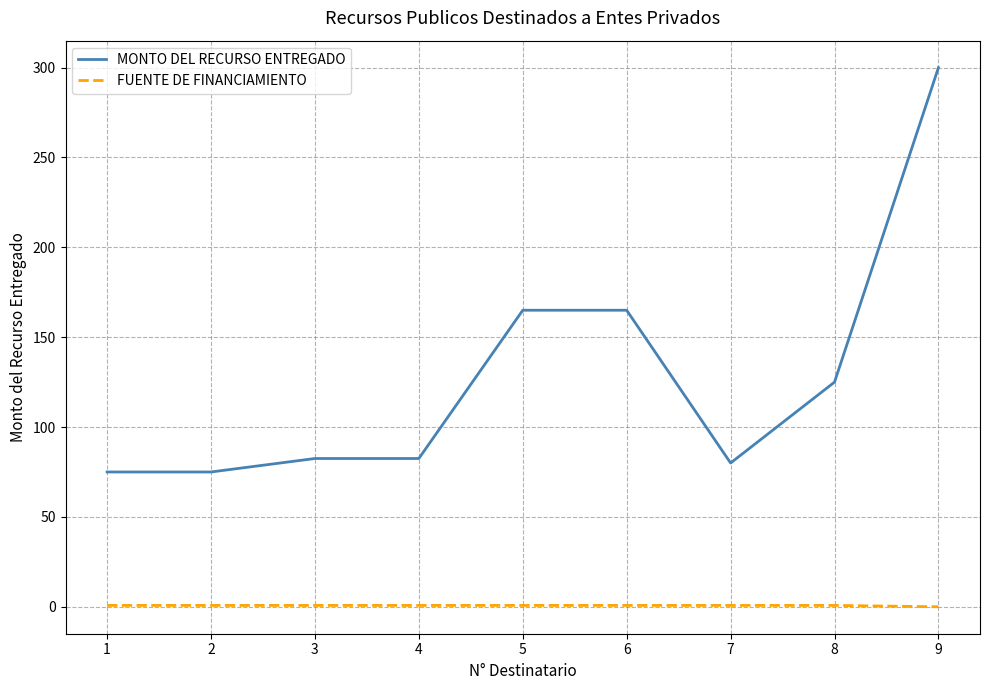

What is the average value of the MONTO DEL RECURSO ENTREGADO series?

127.8